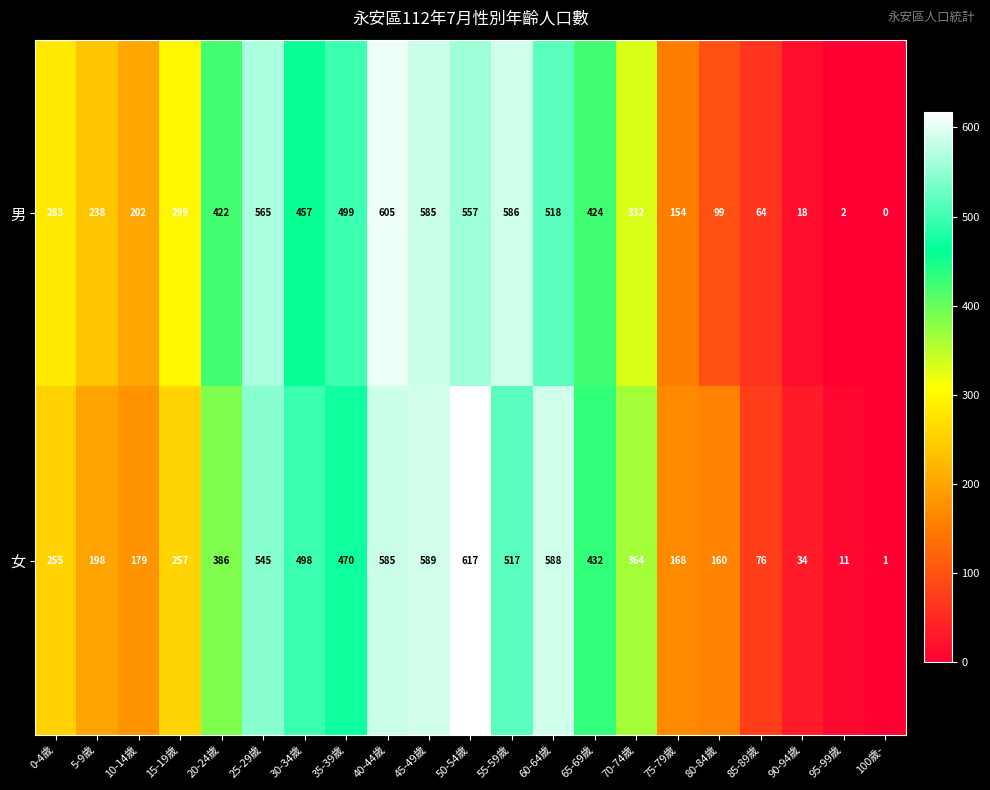

Which series has the widest spread of values?

女